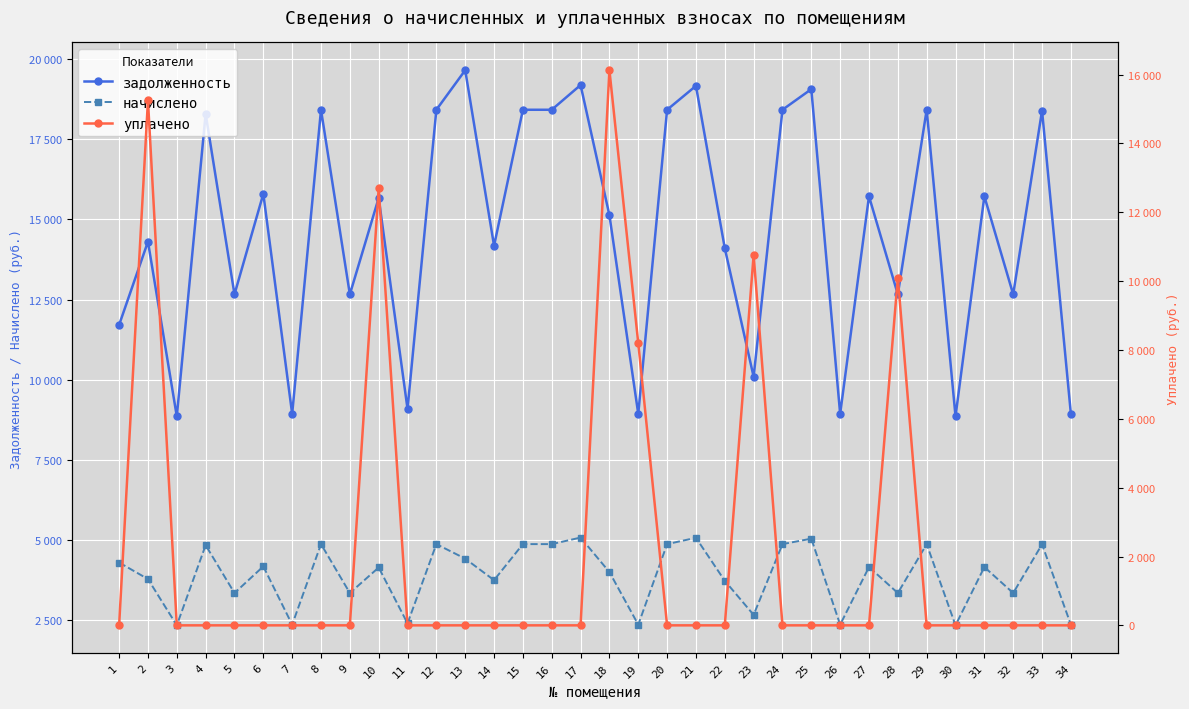

Which series has the largest range (max minus min)?

уплачено